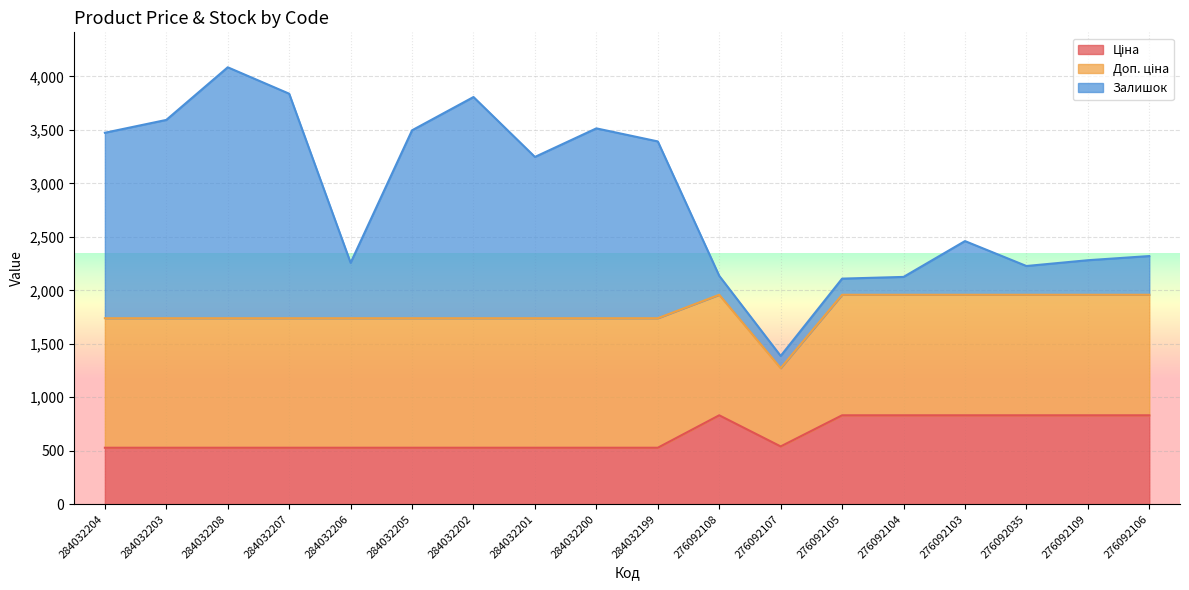

The value of Ціна at 284032202 is 528.2. True or false?

True